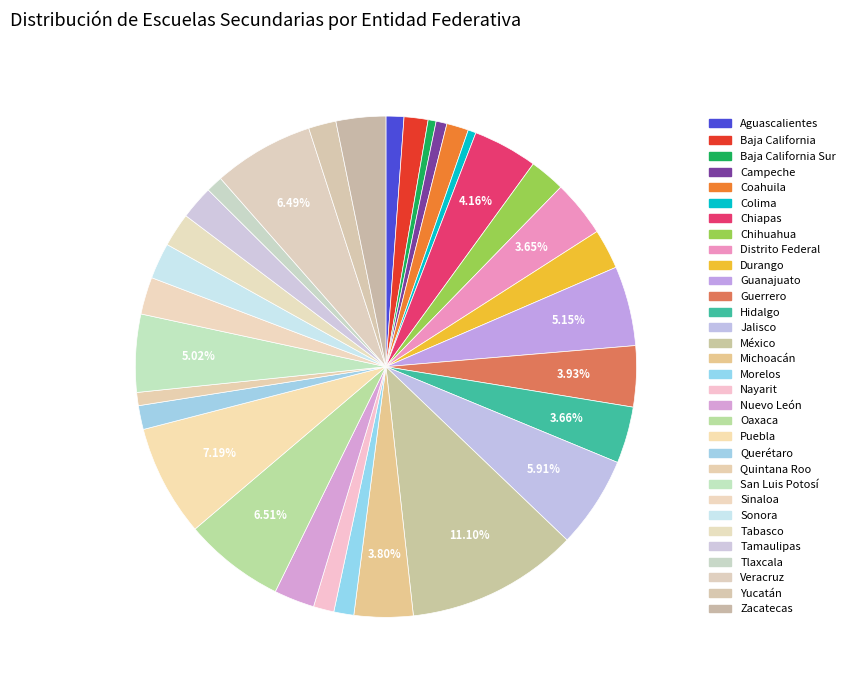

How many slices are in this pie chart?

32